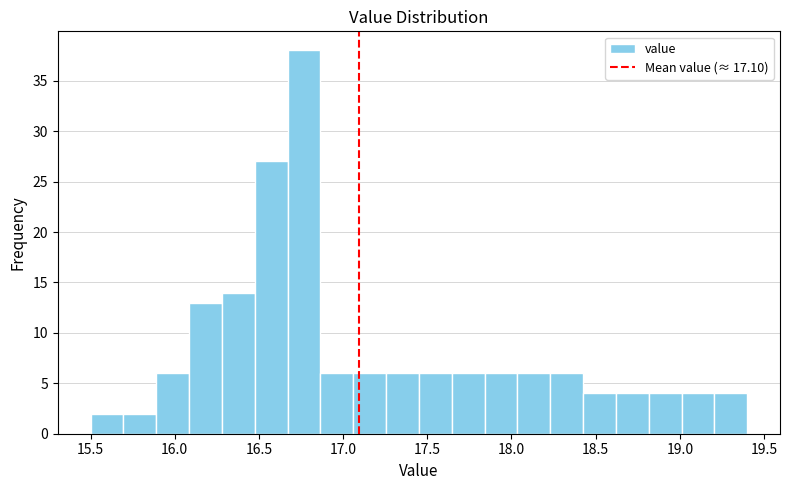

Around what value on the x-axis is the tallest bar? Give the approximate position of its centre, as read against the axis.

16.75